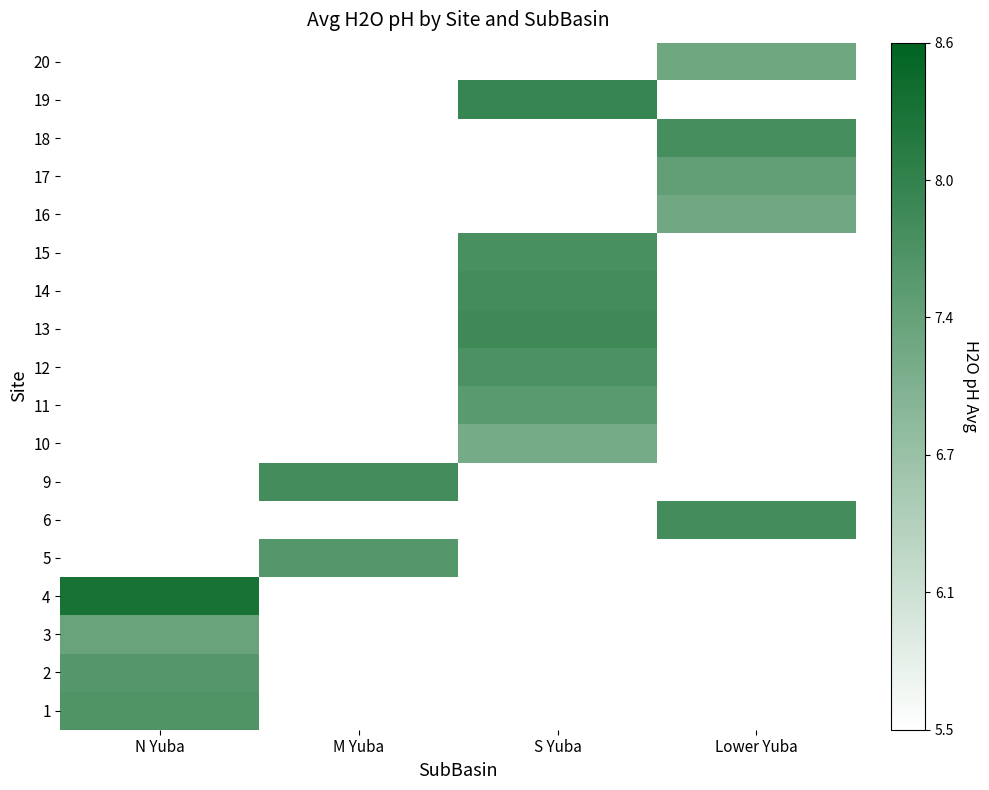

How many data points does each series have?

4